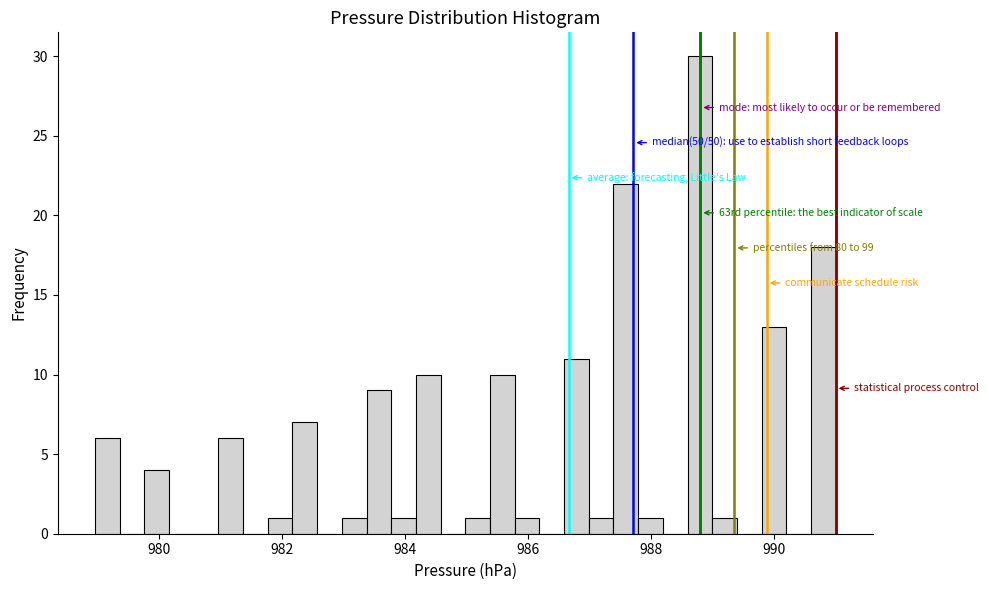

Read against the x-axis, roughly where is the centre of the tallest bar?

988.8